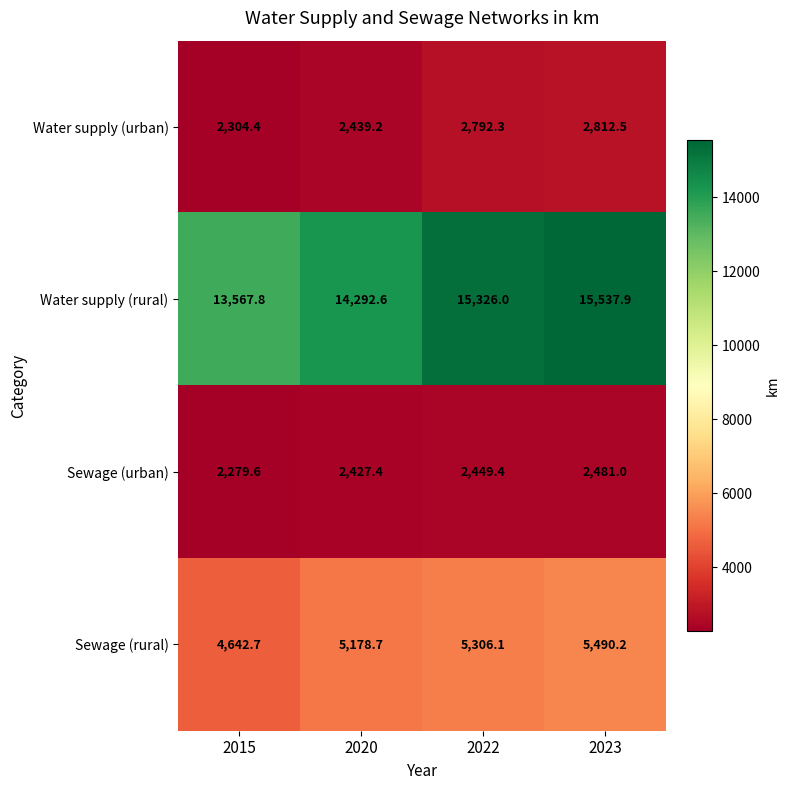

What is the smallest value displayed?

2279.6